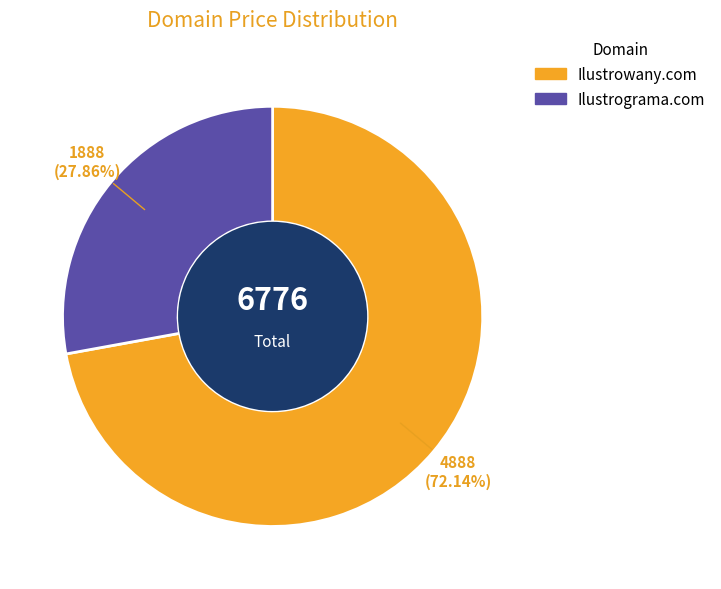

Does Ilustrowany.com represent more than half of the total?

Yes